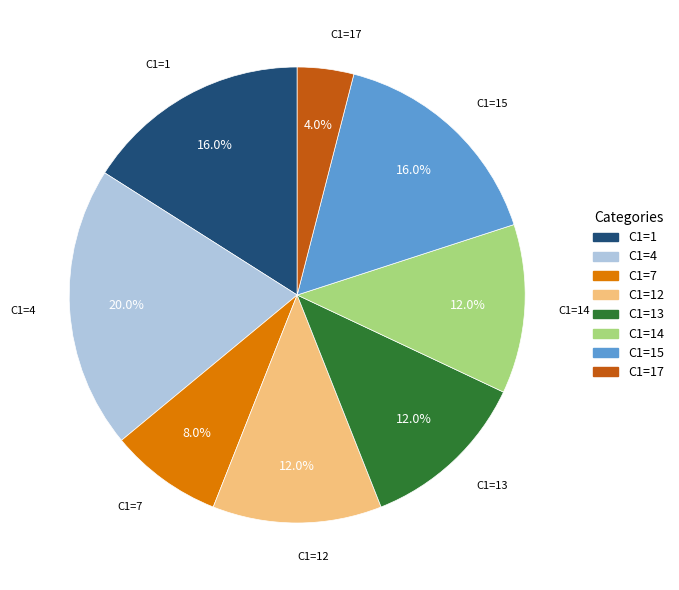

Is there any slice that represents more than half of the pie?

No